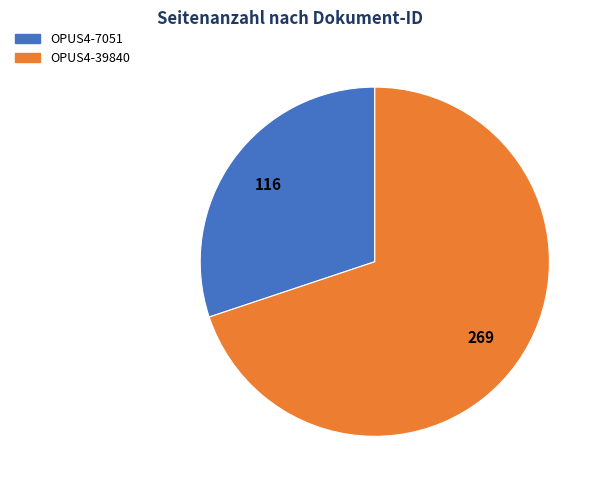

Which category has the biggest portion of the pie?

OPUS4-39840